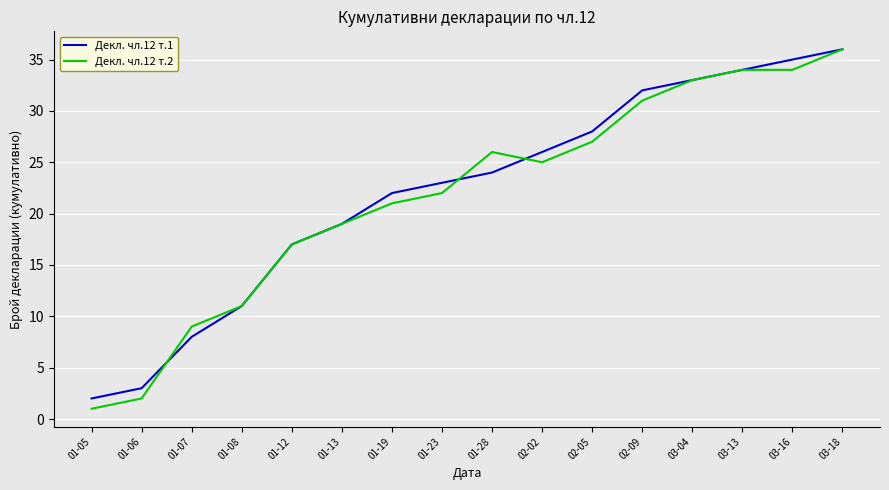

What is the lowest value of the Декл. чл.12 т.1 series?

2